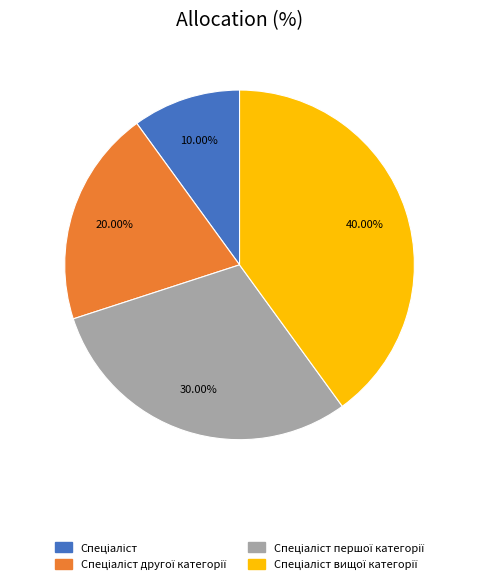

Does any single category account for the majority?

No